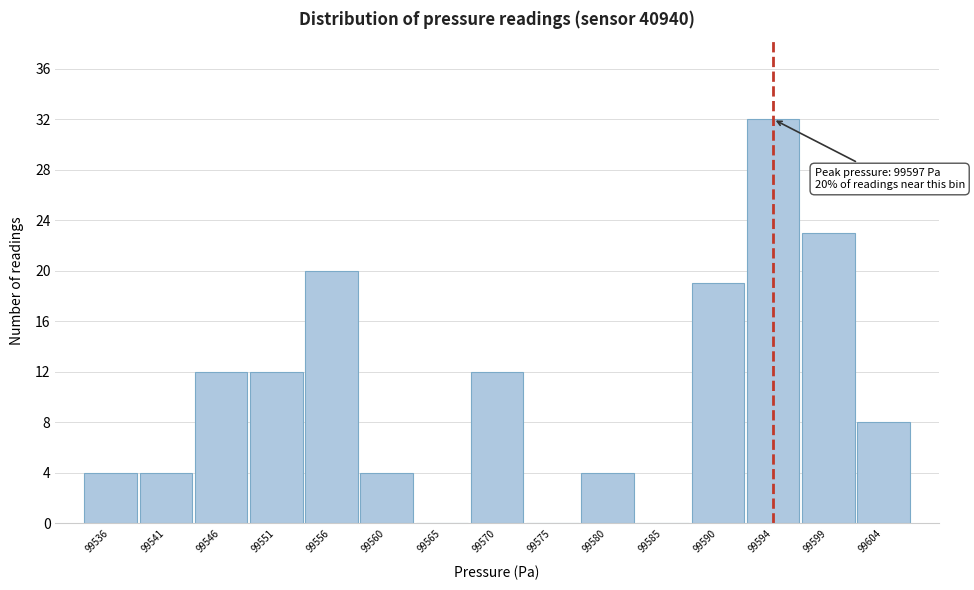

Reading left to right, list all the values displayed in this chart.

99536=4	99541=4	99546=12	99551=12	99556=20	99560=4	99565=0	99570=12	99575=0	99580=4	99585=0	99590=19	99594=32	99599=23	99604=8